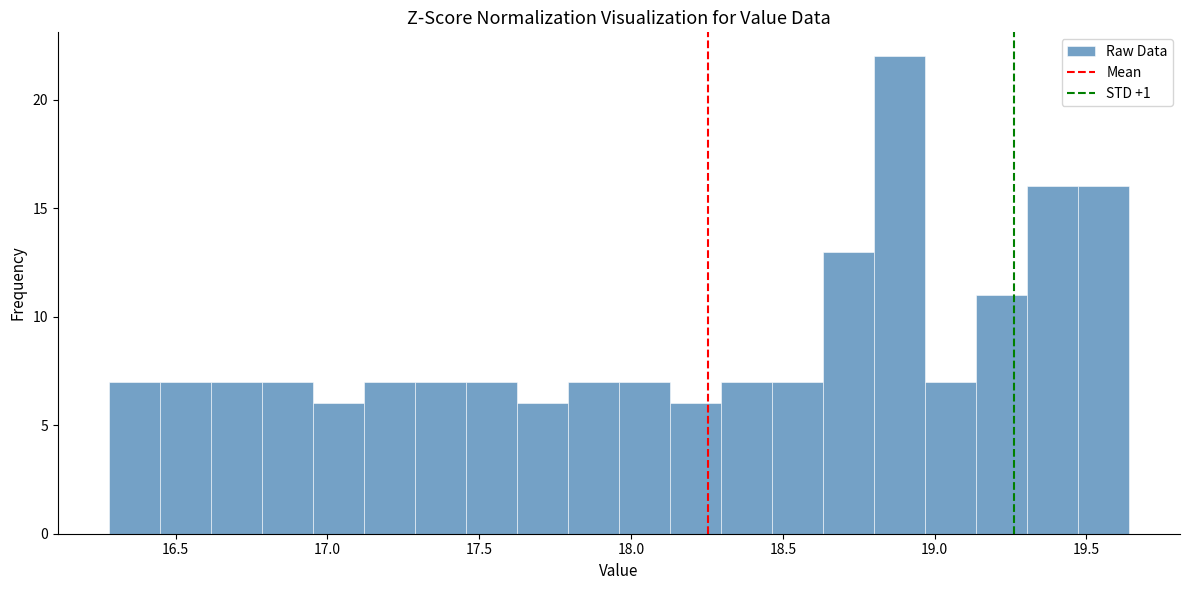

Around what value on the x-axis is the tallest bar? Give the approximate position of its centre, as read against the axis.

18.90